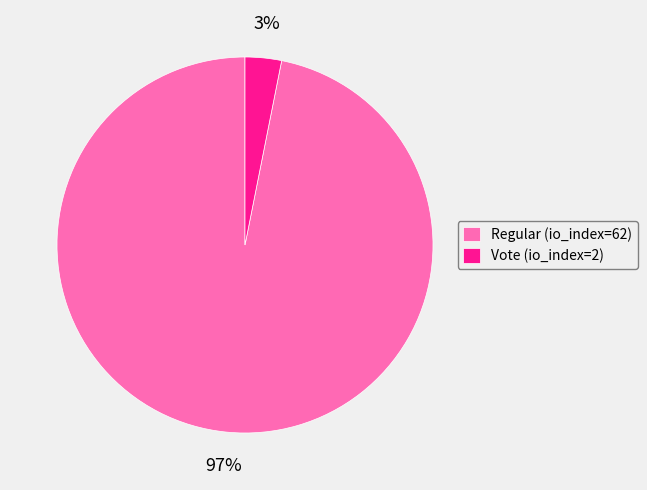

To the nearest percent, what percentage of the pie is Regular (io_index=62)?

97%